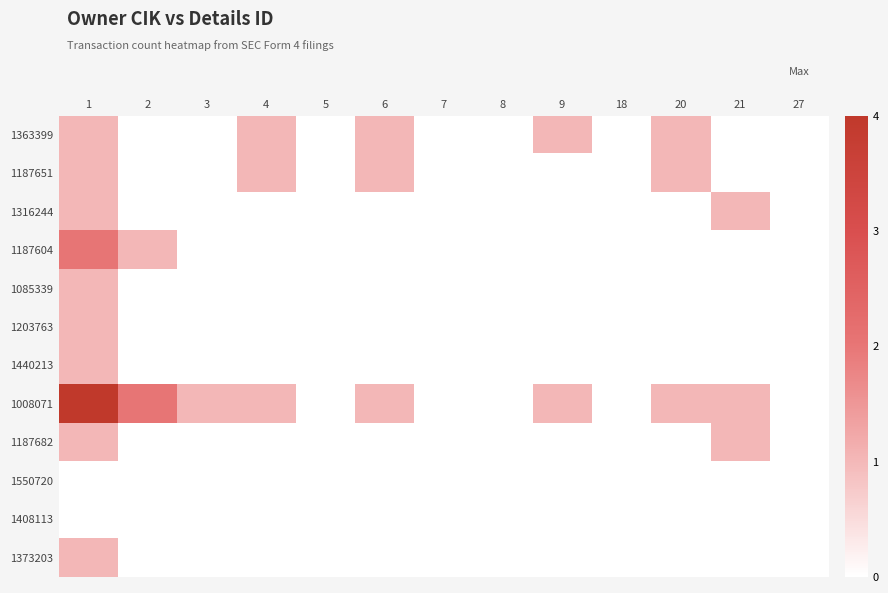

At how many categories does at least one series exceed 1?

2